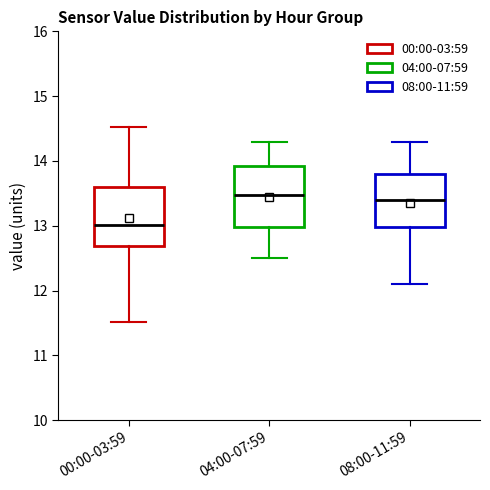

Where does the lower whisker of the box for 04:00-07:59 end on the y-axis? The values are not printed on the chart, so give them approximately, as read against the axis.

12.5